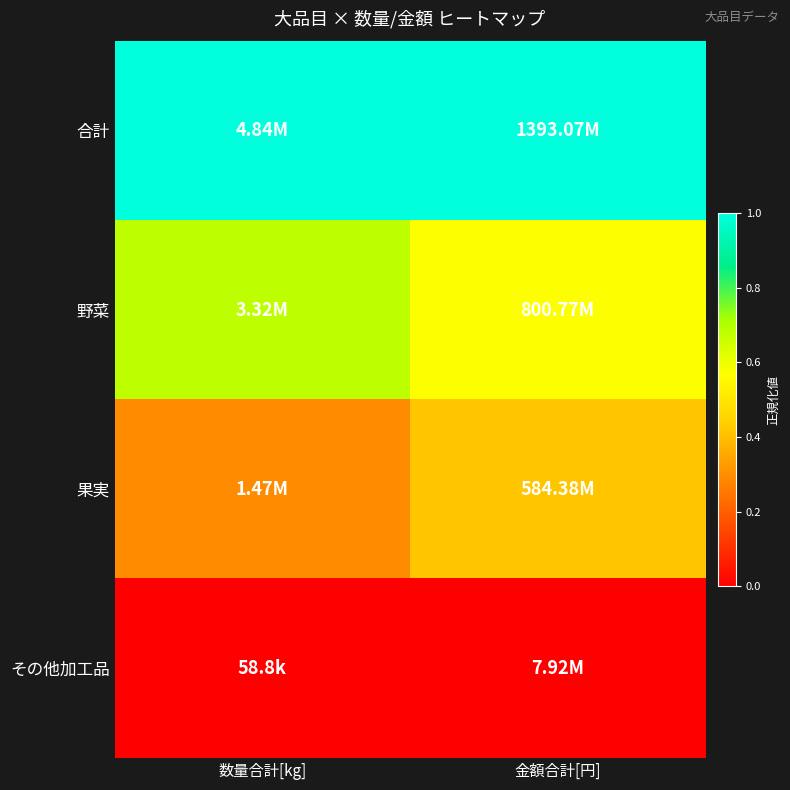

Reading left to right, extract all data points from this chart.

合計: 数量合計[kg]=1.0	金額合計[円]=1.0
野菜: 数量合計[kg]=0.7	金額合計[円]=0.6
果実: 数量合計[kg]=0.3	金額合計[円]=0.4
その他加工品: 数量合計[kg]=0.0	金額合計[円]=0.0